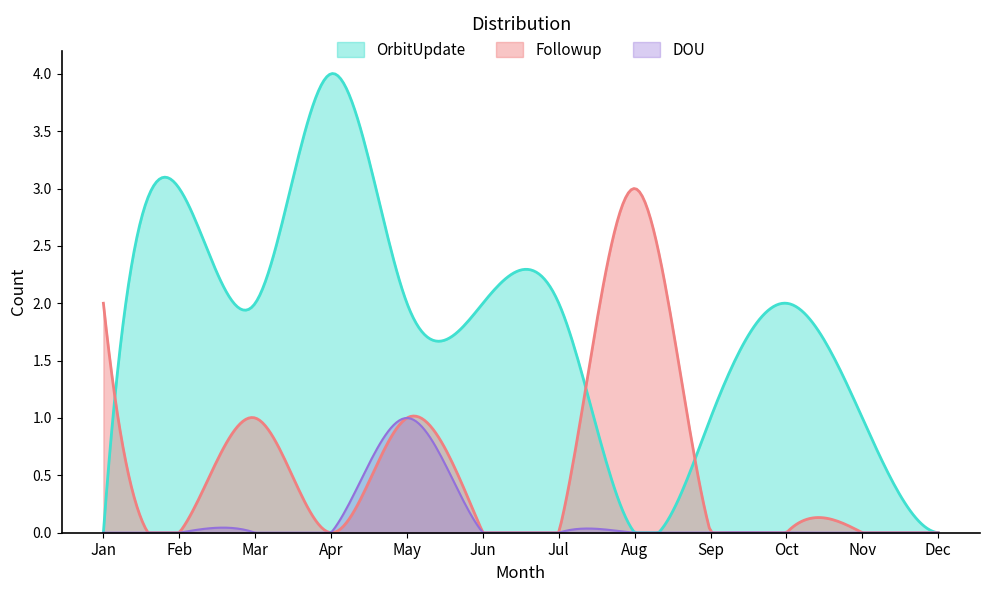

Which series has the largest range (max minus min)?

OrbitUpdate